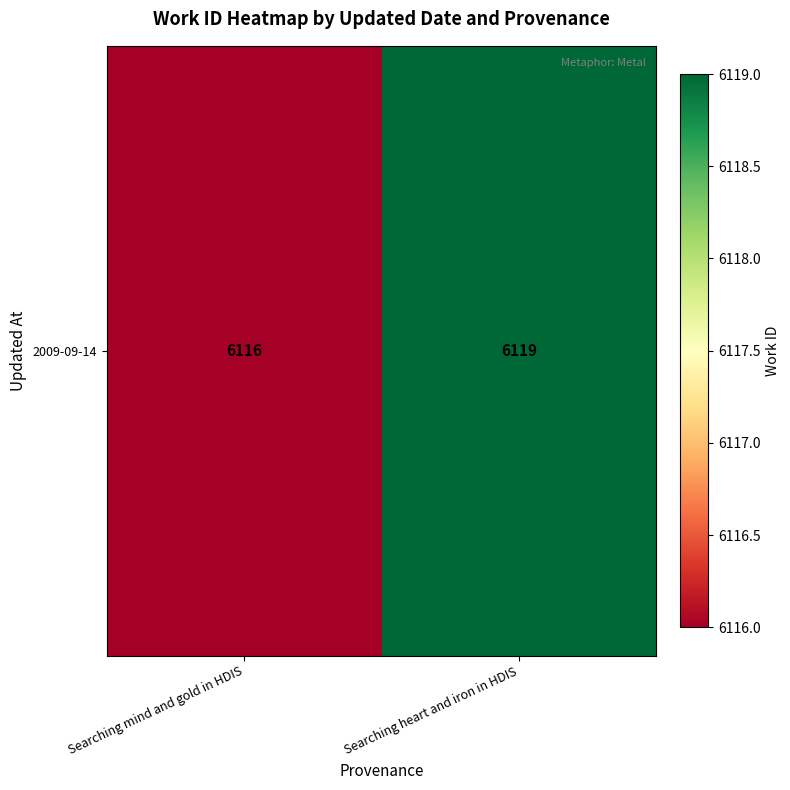

What is the greatest value displayed?

6119